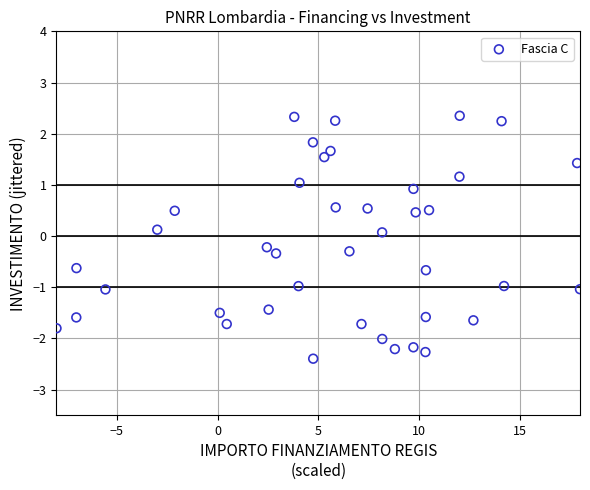

What is the range of X values (max minus min)?

26.0